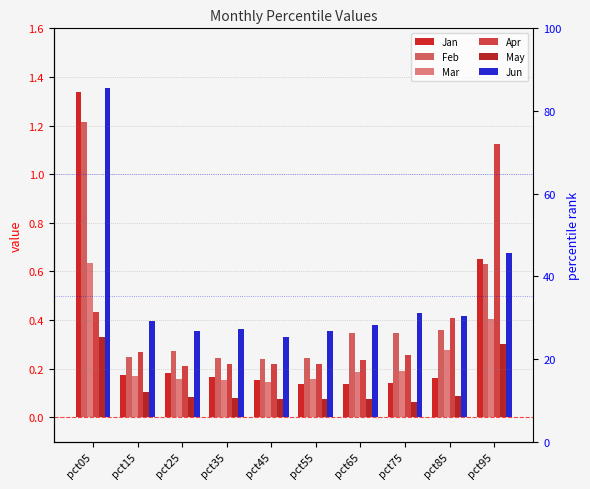

What are all the series names shown in the legend?

Jan, Feb, Mar, Apr, May, Jun